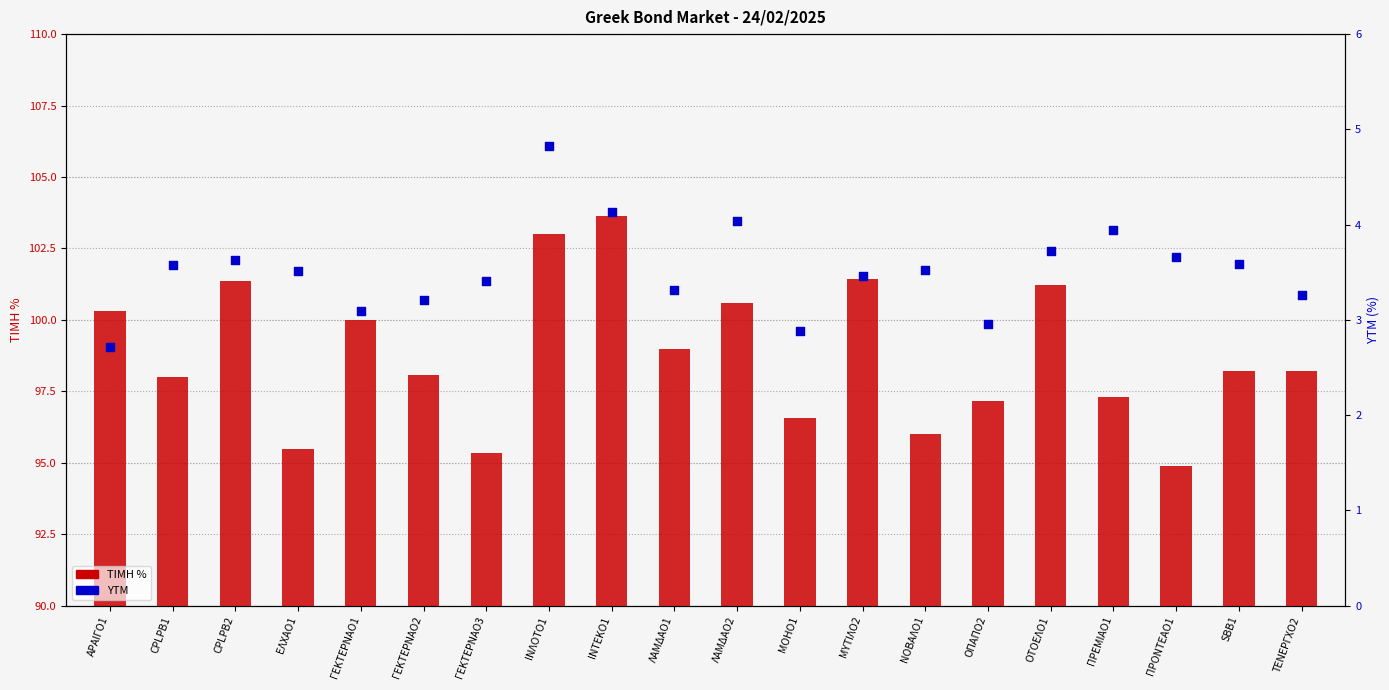

What is the total value across all series at ΜΟΗΟ1?

99.4